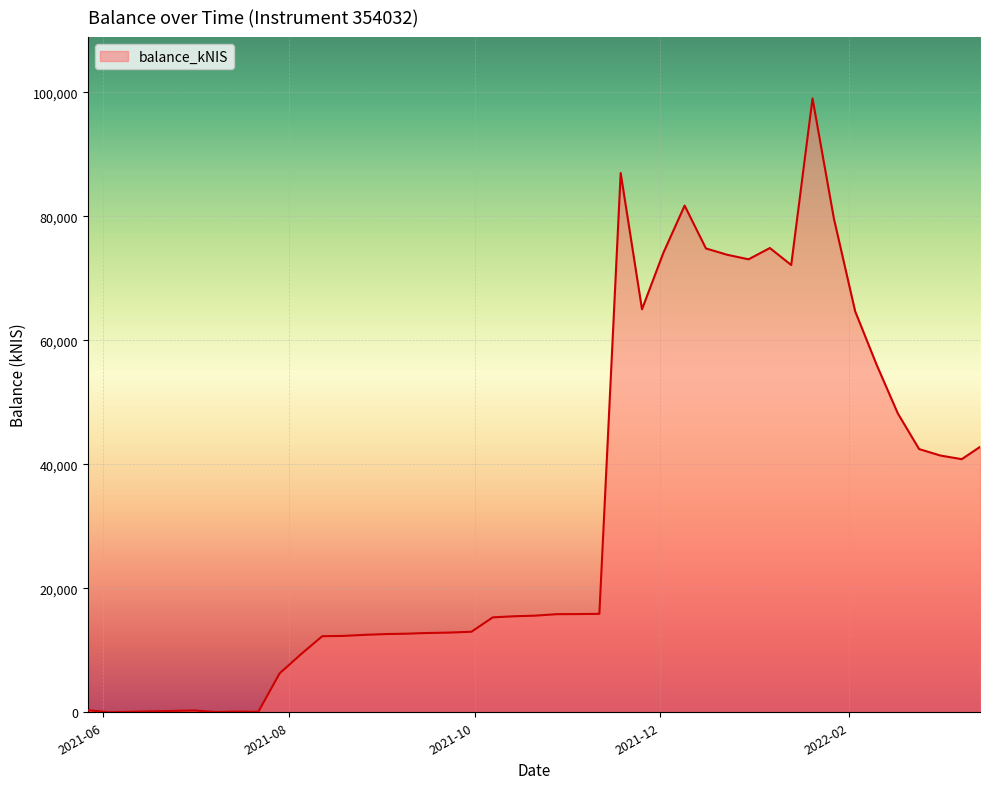

How many lines are shown in the chart?

1